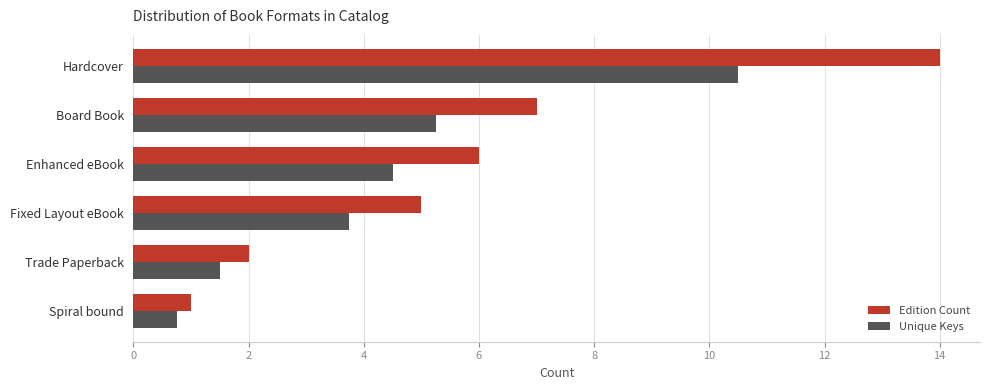

List the series in order of their peak value, highest first.

Edition Count, Unique Keys